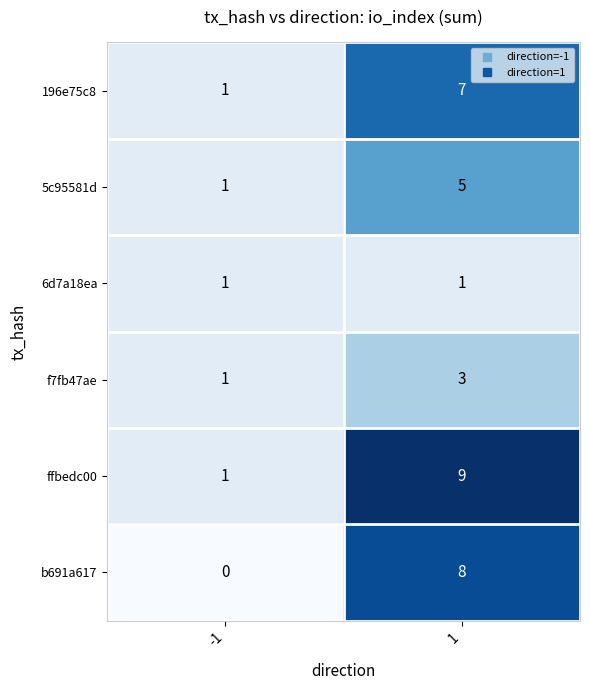

What is the greatest value displayed?

9